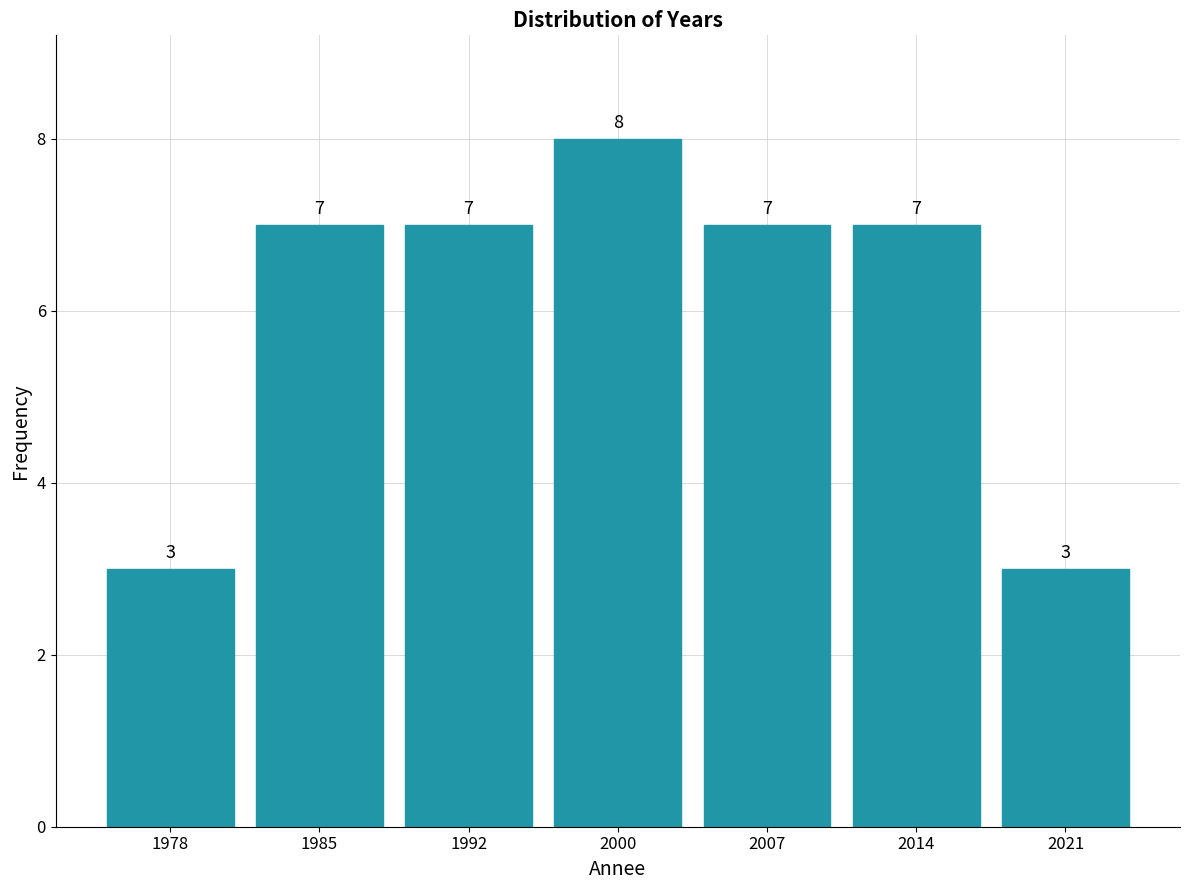

Reading left to right, transcribe this chart: for each bar, give the range it covers on the x-axis and its height. The bar edges are not printed on the chart, so give them approximately, as read against the axis.

1974 to 1981: 3
1981 to 1989: 7
1989 to 1996: 7
1996 to 2003: 8
2003 to 2010: 7
2010 to 2018: 7
2018 to 2025: 3